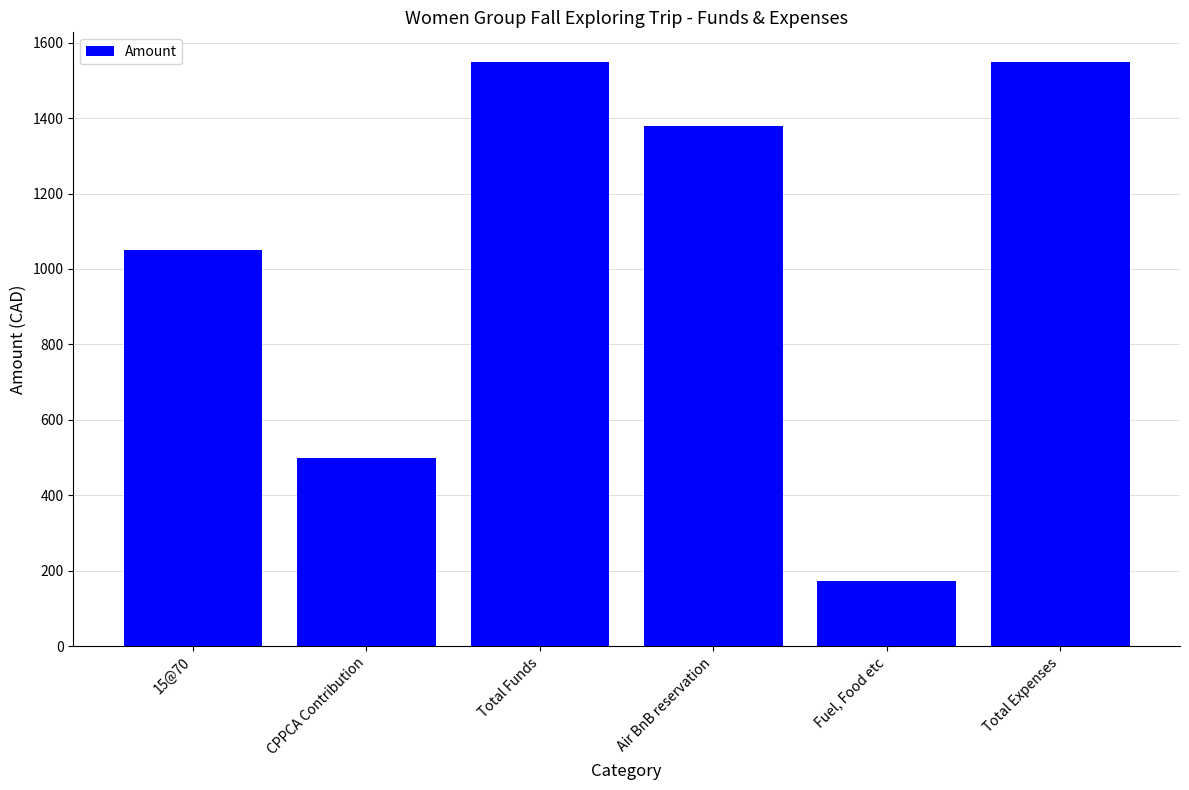

Count the values in the range 500 to 1550.

5